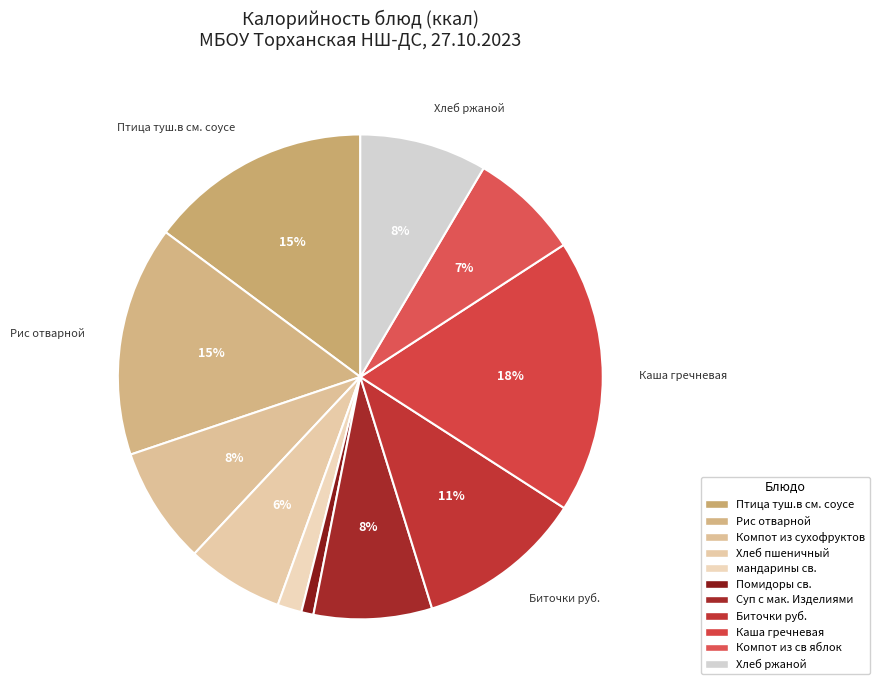

To the nearest percent, what is the combined percentage of Компот из сухофруктов and Птица туш.в см. соусе?

23%